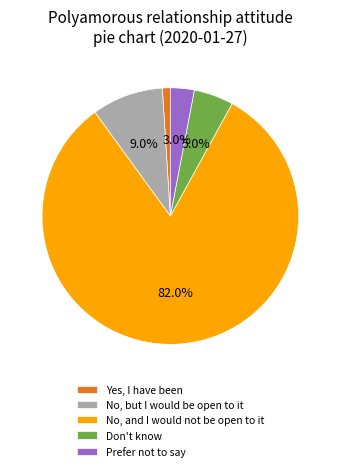

Which slice represents more than half of the pie?

No, and I would not be open to it